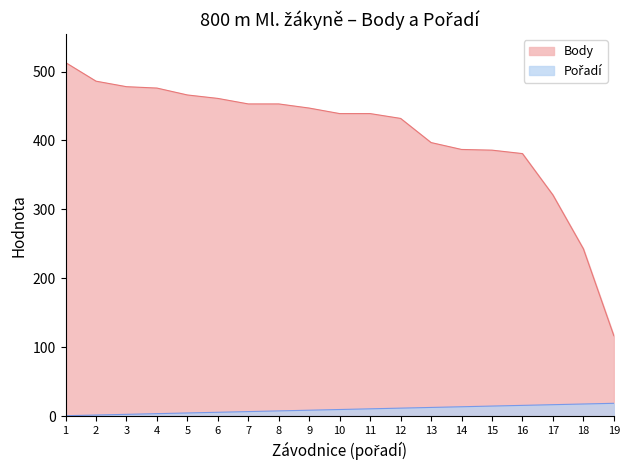

The Body series shows 486 at 2. True or false?

True